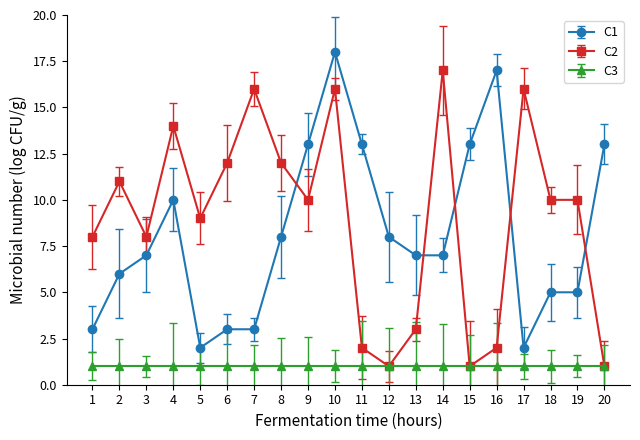

True or false: C2 has a value of 5 at 3.

False